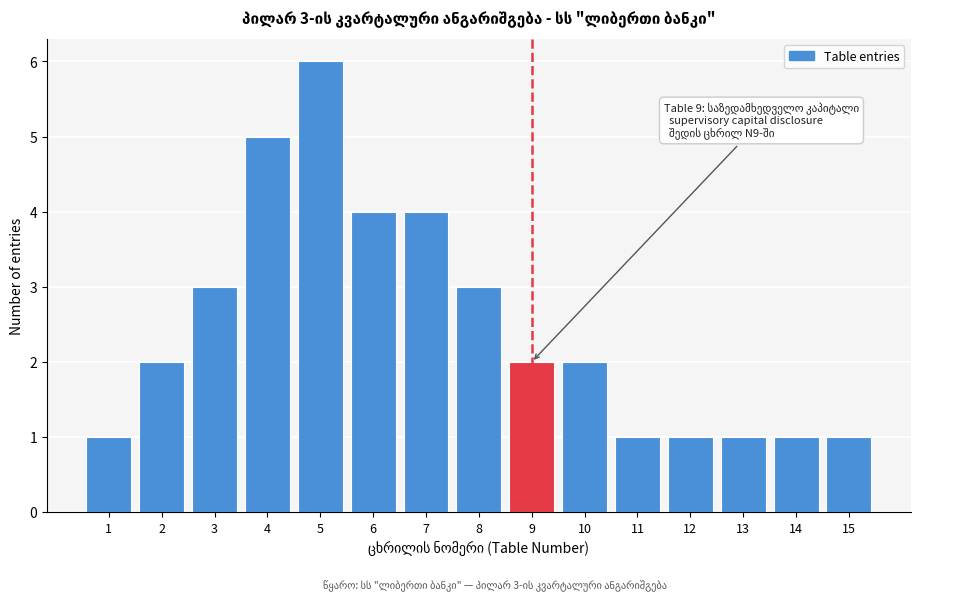

Reading right to left, transcribe all the data shown in this chart.

15=1	14=1	13=1	12=1	11=1	10=2	9=2	8=3	7=4	6=4	5=6	4=5	3=3	2=2	1=1